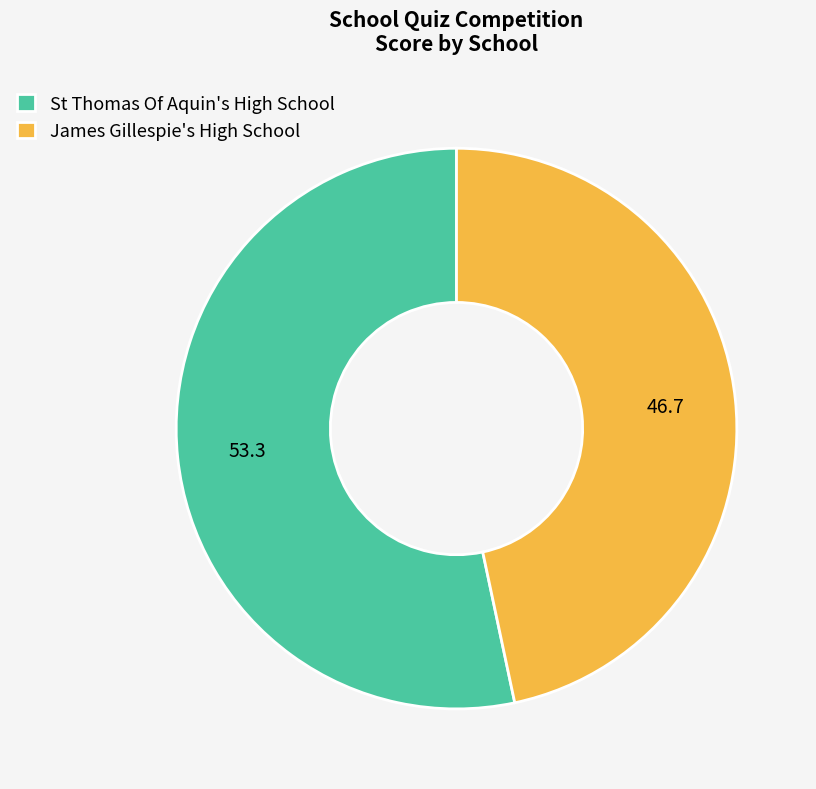

Which category has the smallest portion of the pie?

James Gillespie's High School